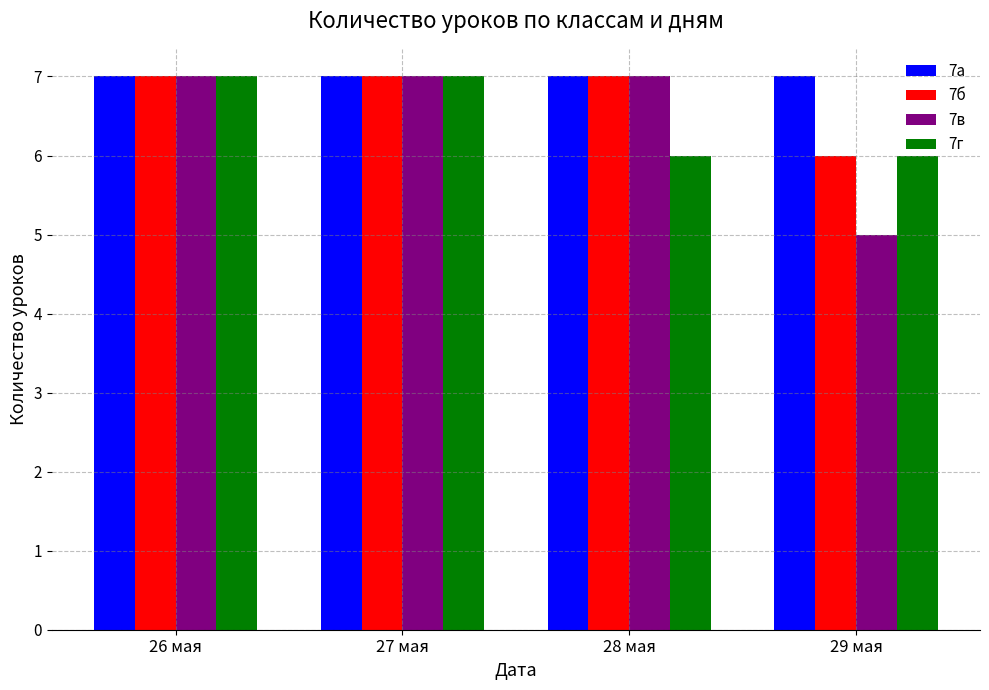

Count the number of categories in the chart.

4